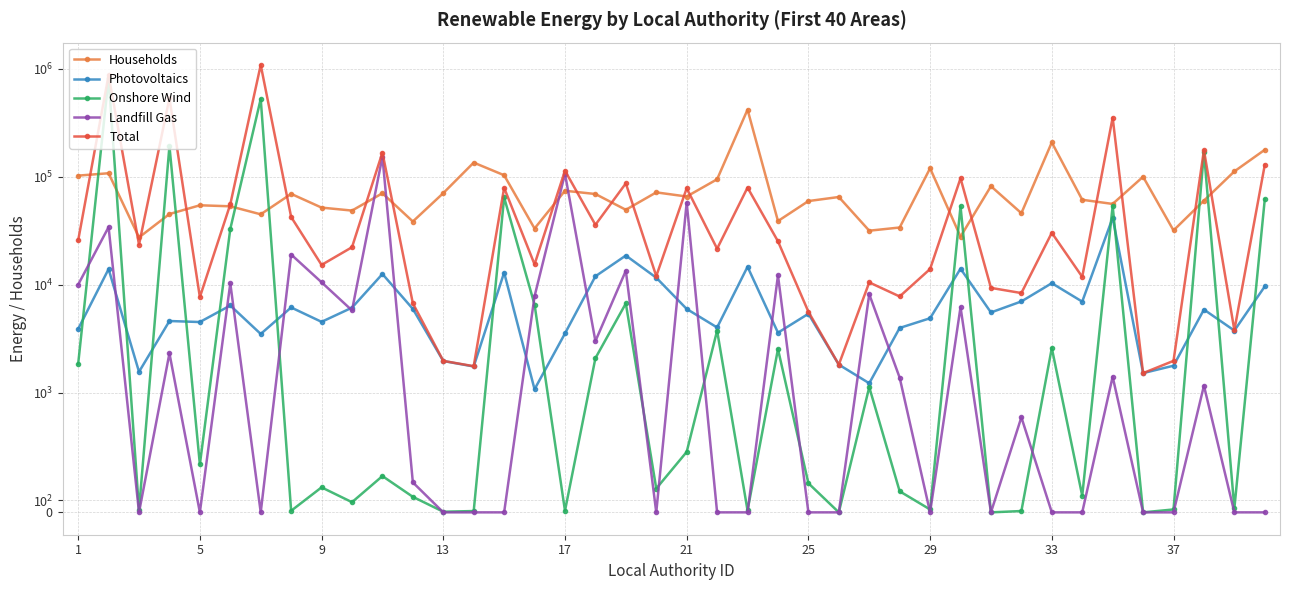

In Total, how many points are lower than both neighbors (excluding endpoints)?

14